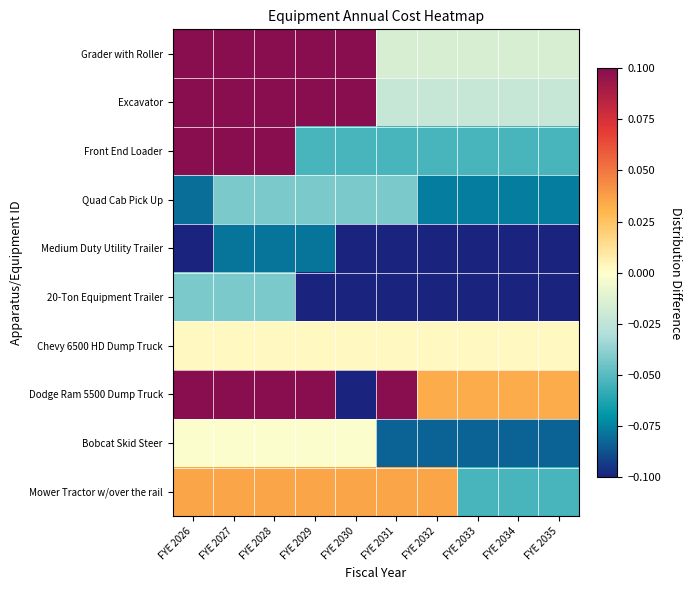

At how many categories does at least one series exceed 0?

10